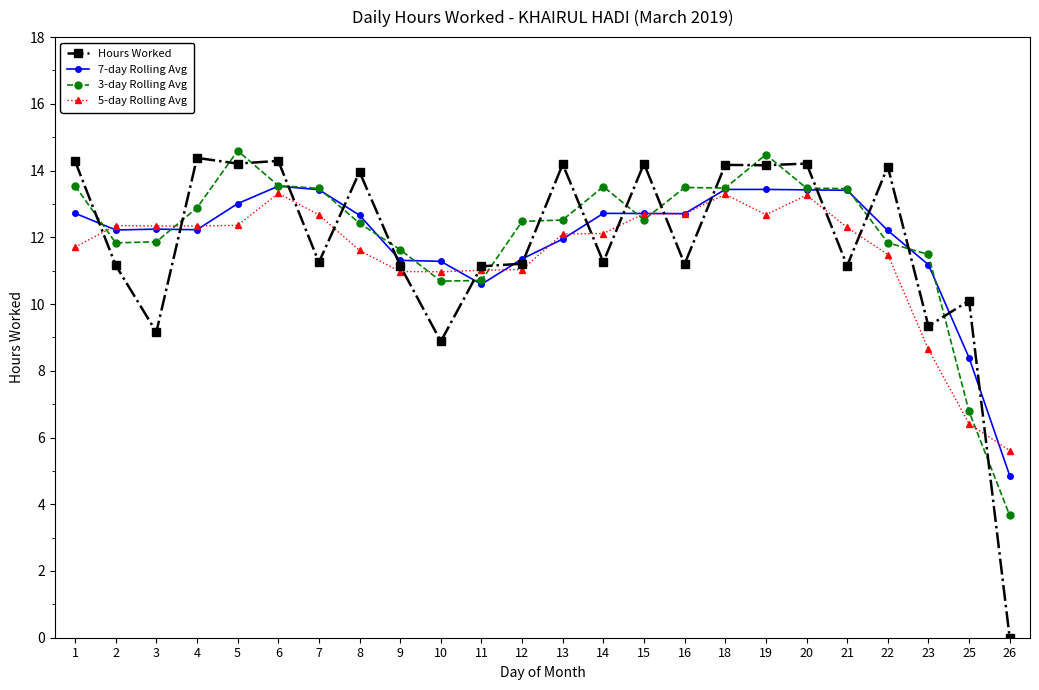

True or false: 5-day Rolling Avg has more than 0 points higher than both neighbors.

True